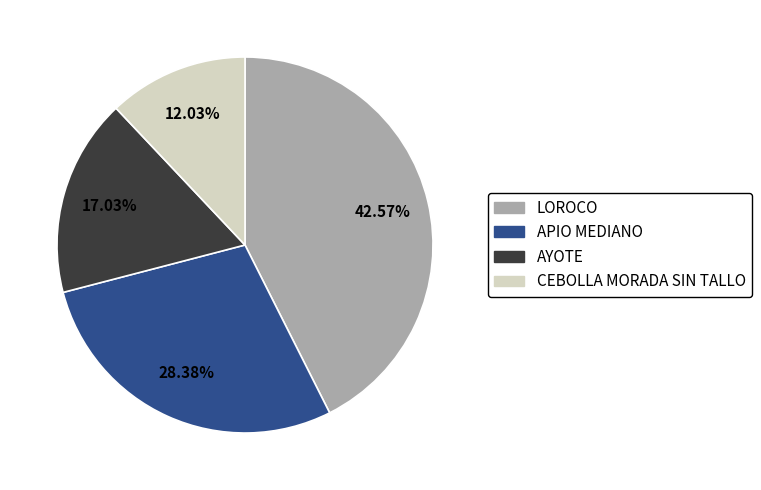

Count the number of slices in the pie.

4